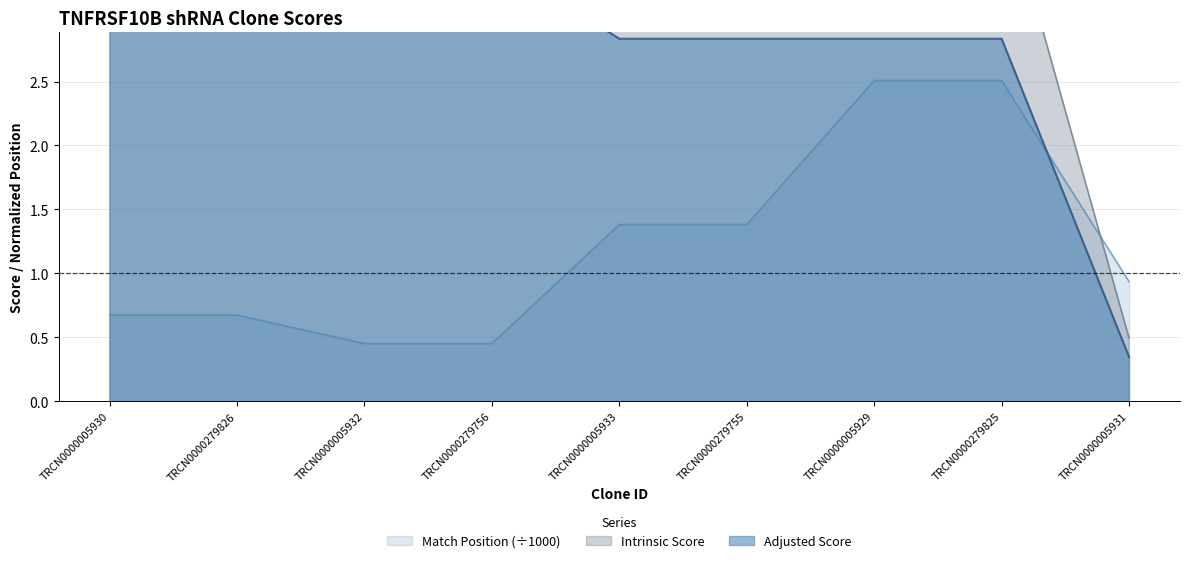

True or false: Adjusted Score and Intrinsic Score intersect in this chart.

False